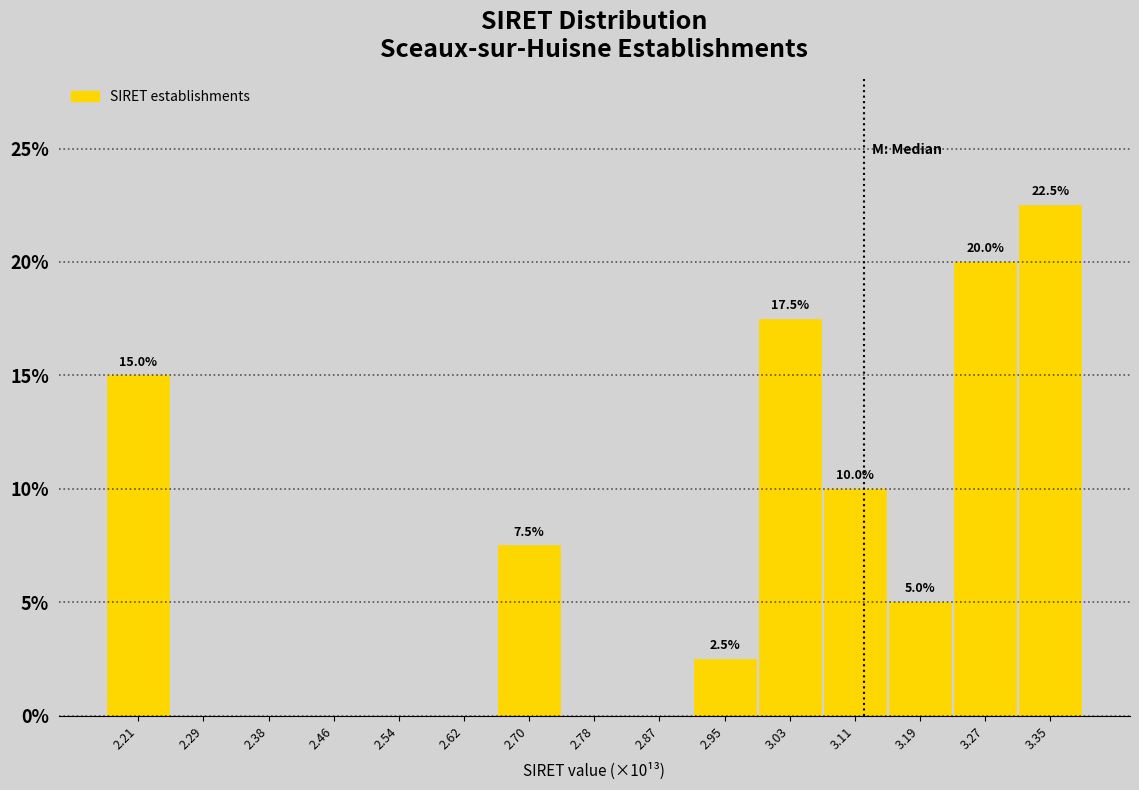

Which range on the x-axis has the tallest bar?

3.31 to 3.40